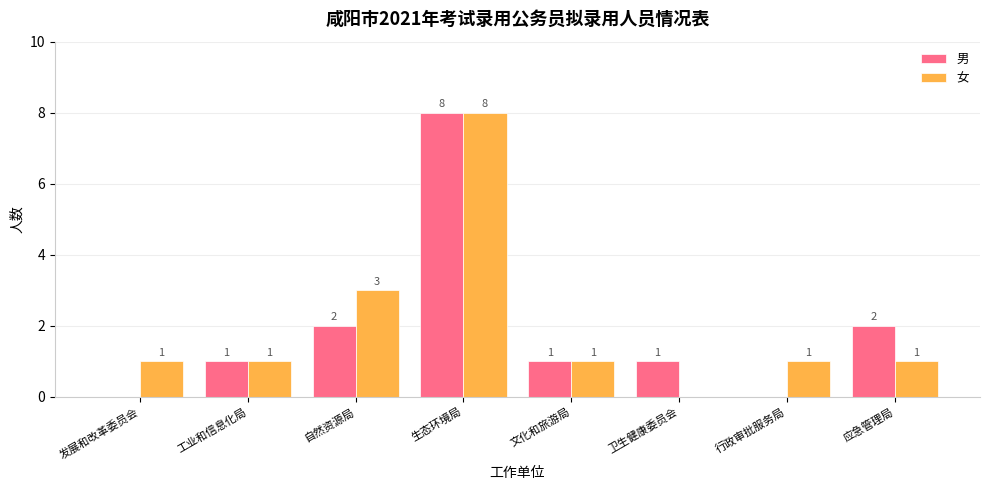

Reading right to left, transcribe all the data shown in this chart.

男: 应急管理局=2	行政审批服务局=0	卫生健康委员会=1	文化和旅游局=1	生态环境局=8	自然资源局=2	工业和信息化局=1	发展和改革委员会=0
女: 应急管理局=1	行政审批服务局=1	卫生健康委员会=0	文化和旅游局=1	生态环境局=8	自然资源局=3	工业和信息化局=1	发展和改革委员会=1